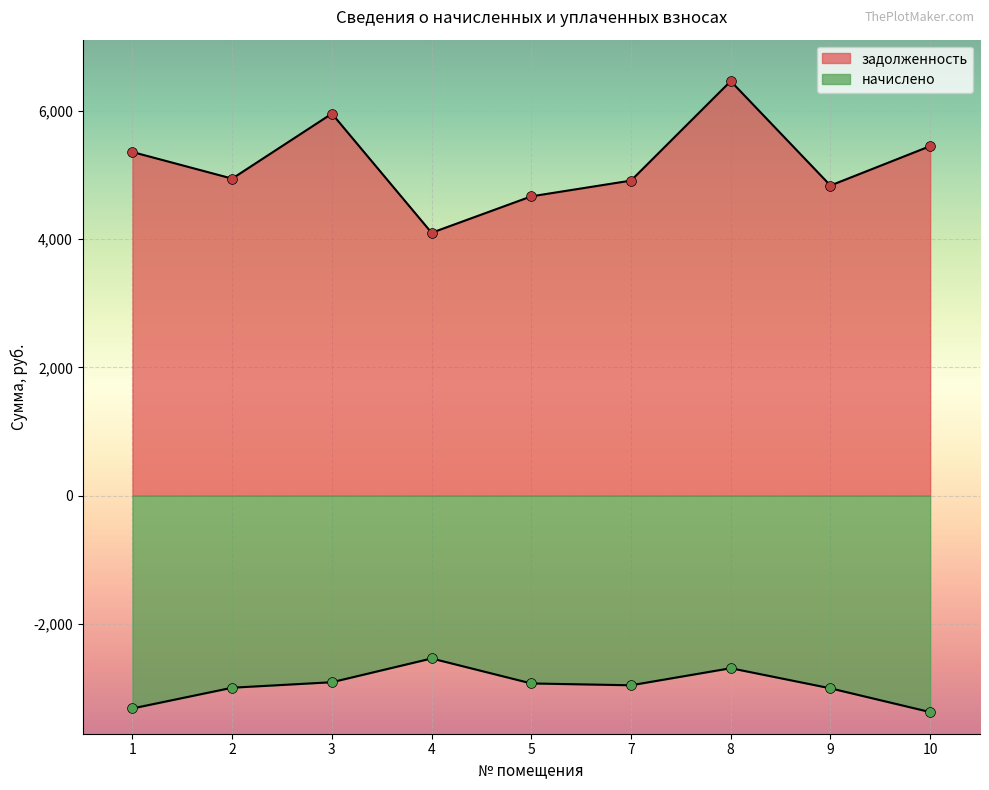

What is the total value across all series at 5?

1740.4